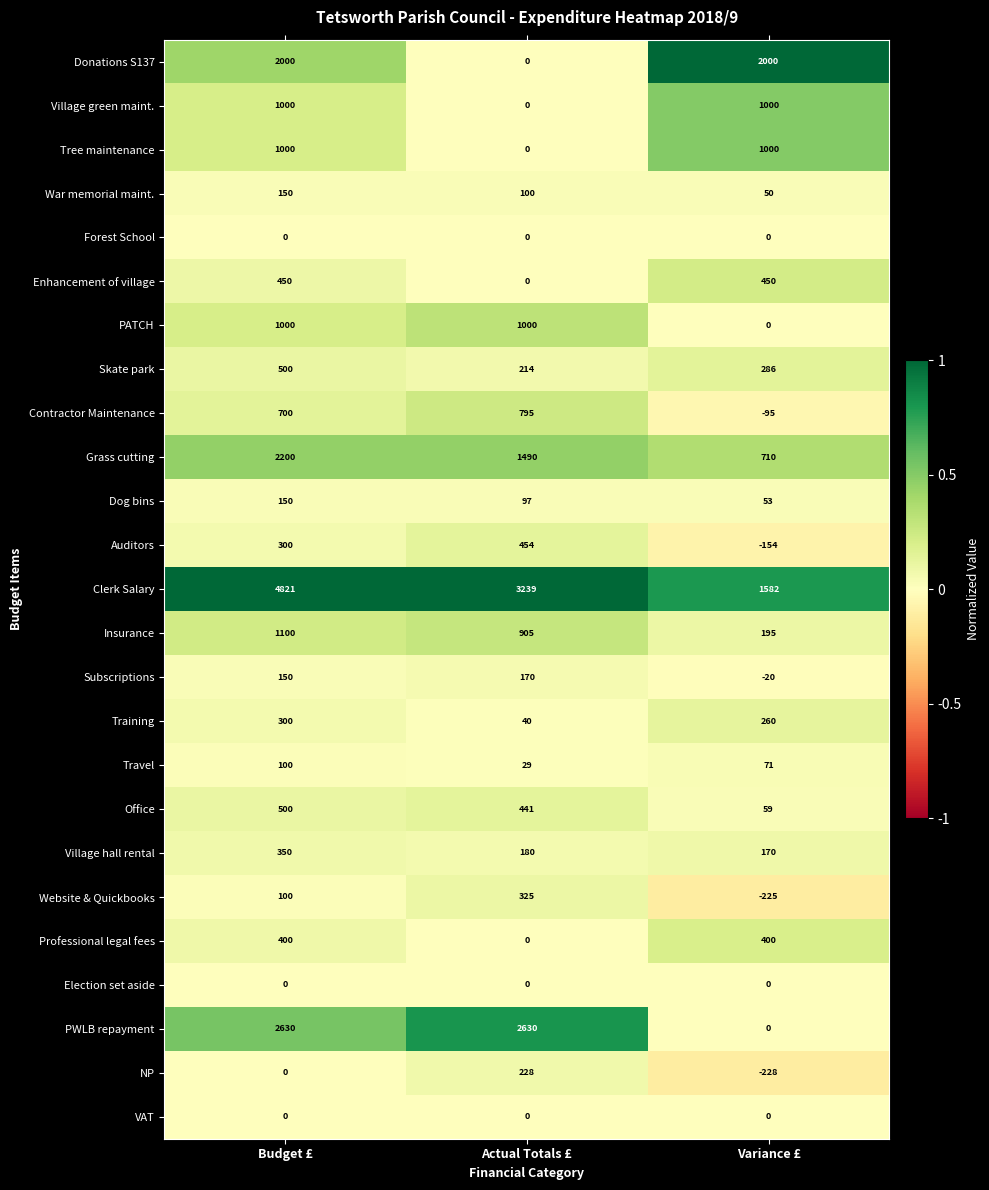

What is the minimum value for Skate park?

214